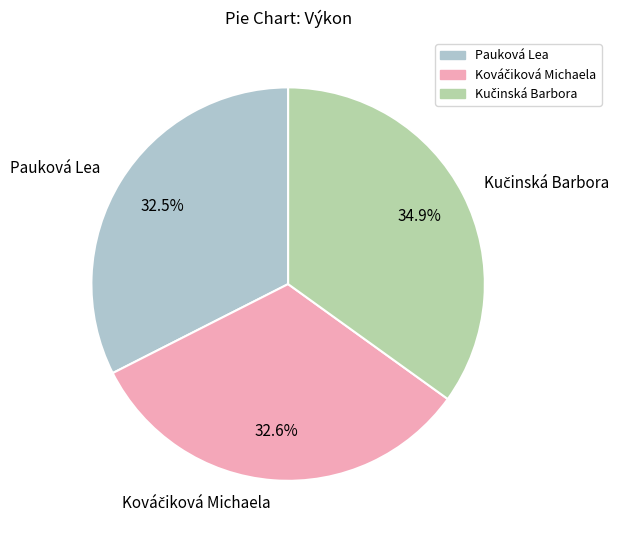

Does any single category account for the majority?

No